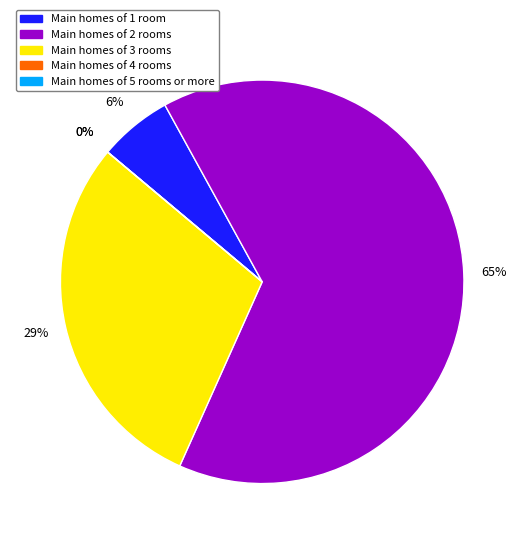

Which slice is the largest?

2